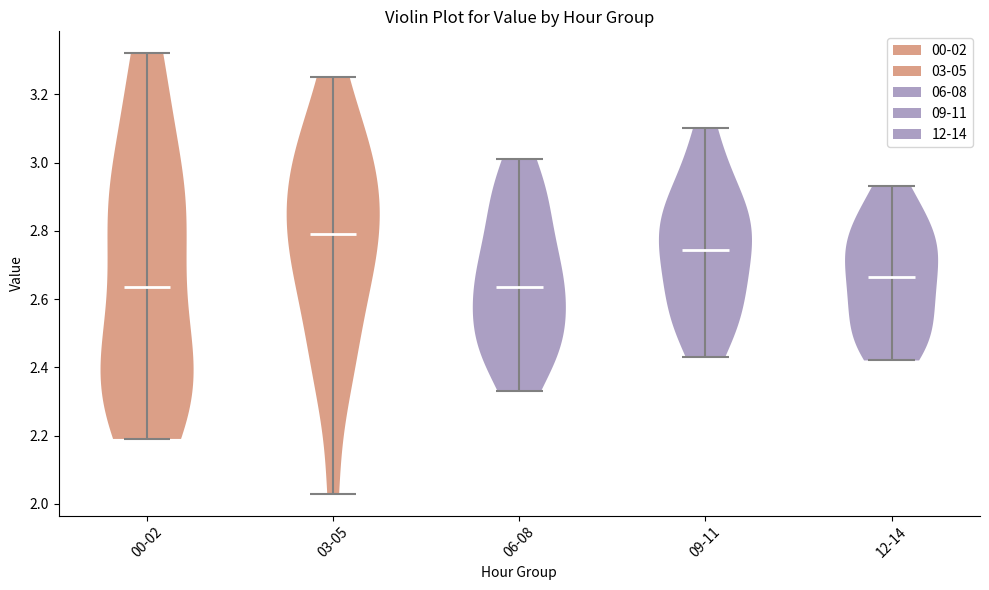

Where does the median line of the violin for 12-14 sit on the y-axis? The values are not printed on the chart, so give them approximately, as read against the axis.

2.66